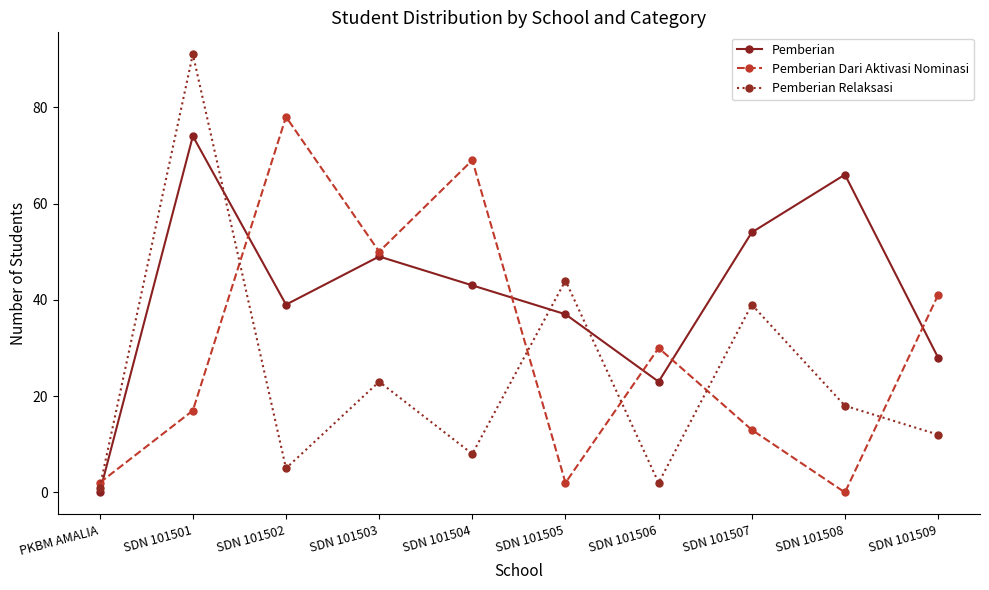

What is the label of the 7th point from the right?

SDN 101503